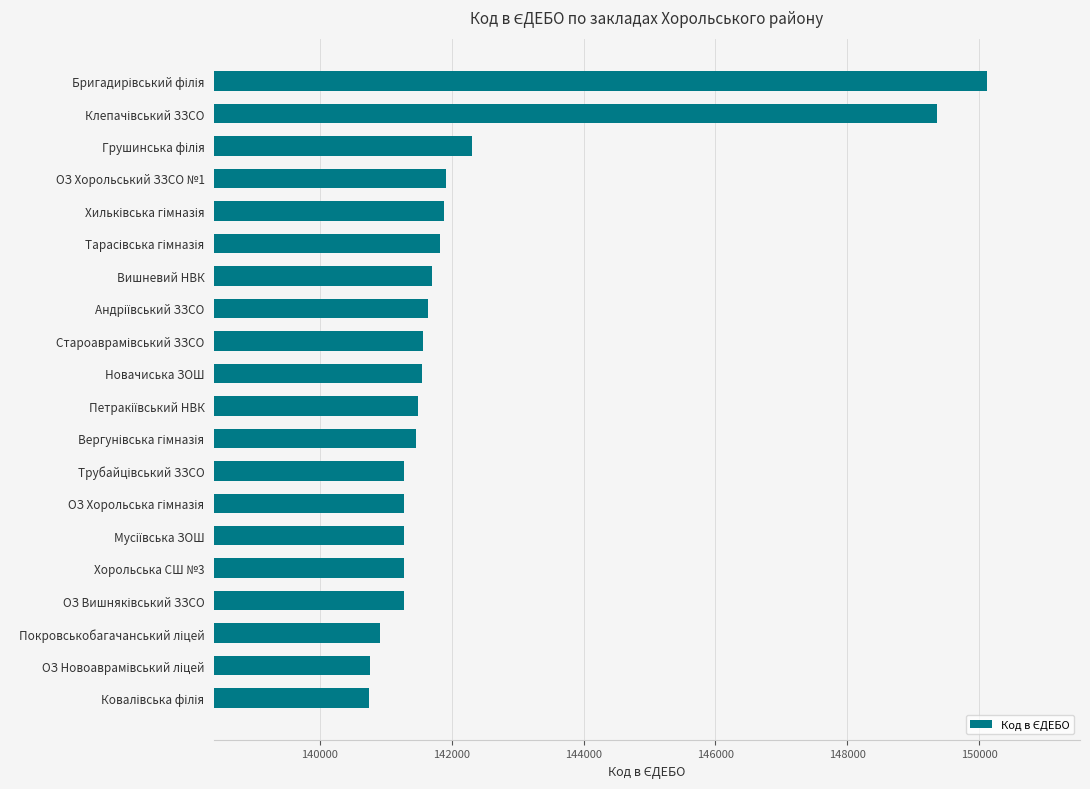

What is the difference between the maximum and minimum values?

9382